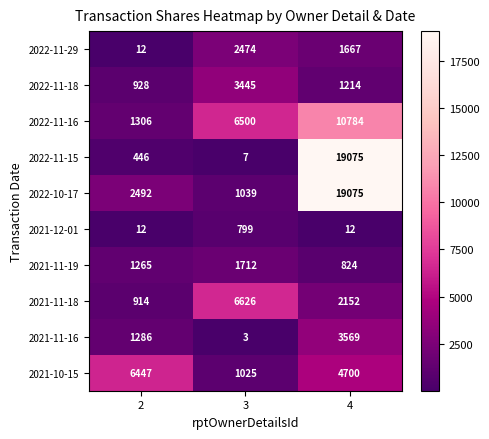

Reading left to right, list all the values displayed in this chart.

2022-11-29: 12	2474	1667
2022-11-18: 928	3445	1214
2022-11-16: 1306	6500	10784
2022-11-15: 446	7	19075
2022-10-17: 2492	1039	19075
2021-12-01: 12	799	12
2021-11-19: 1265	1712	824
2021-11-18: 914	6626	2152
2021-11-16: 1286	3	3569
2021-10-15: 6447	1025	4700